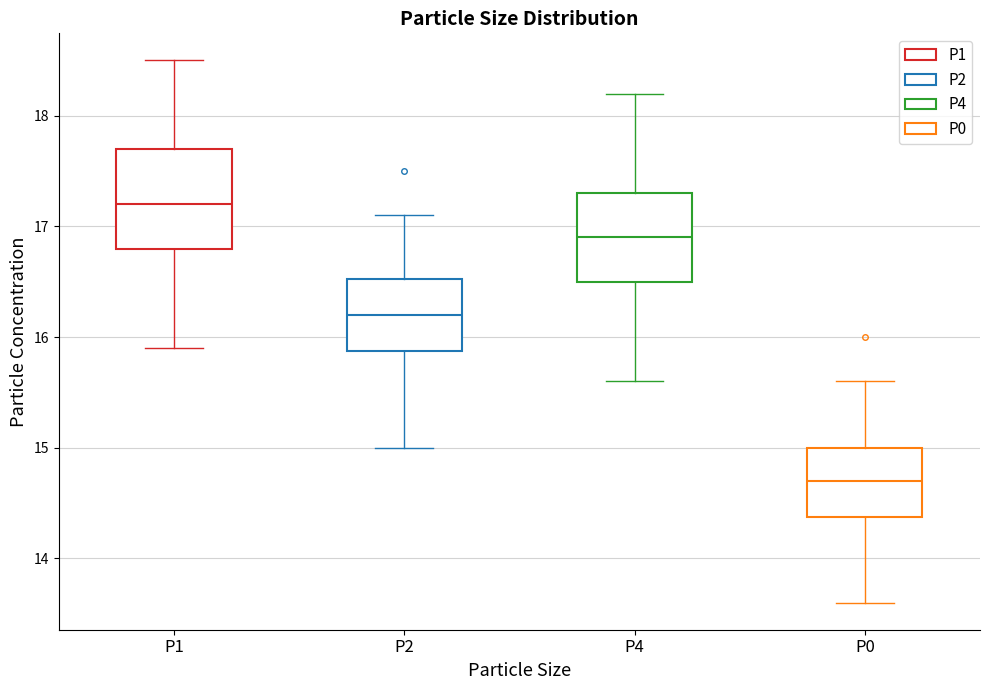

Where is the lower edge of the box for P4 on the y-axis? The values are not printed on the chart, so give them approximately, as read against the axis.

16.5